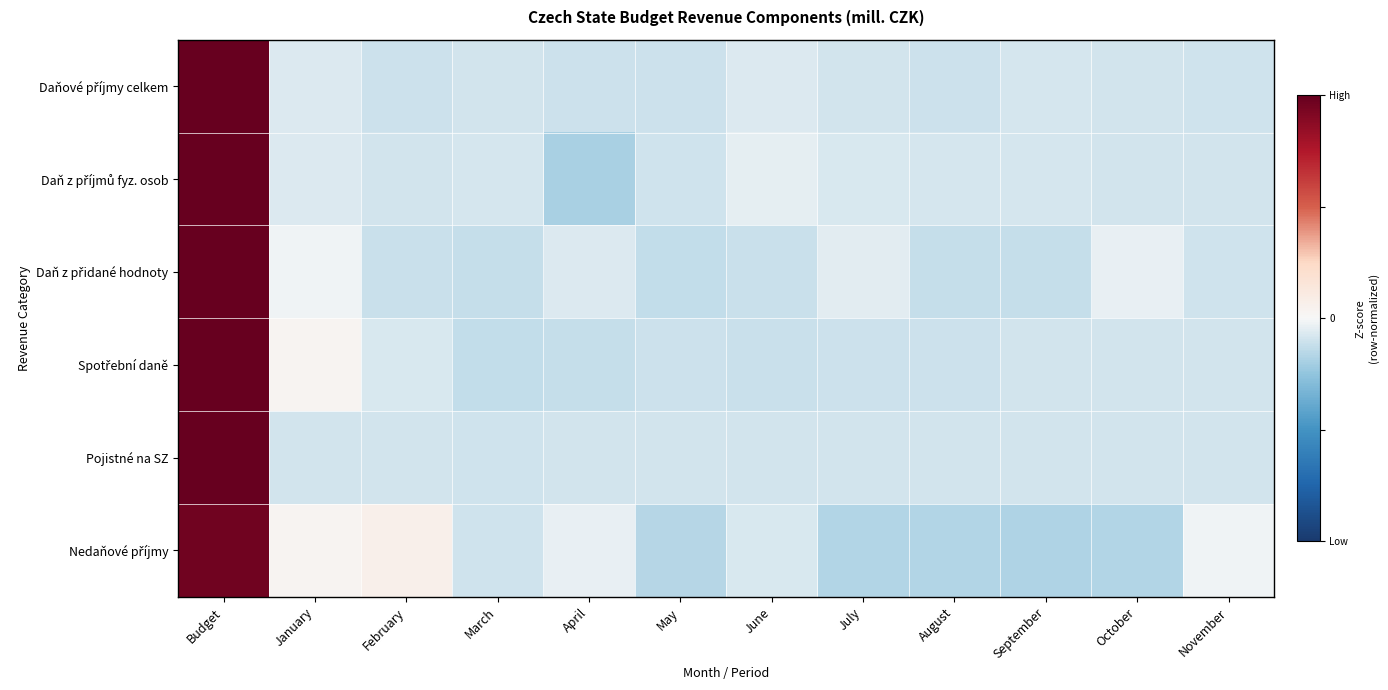

What is the total value across all series at November?

-1.6